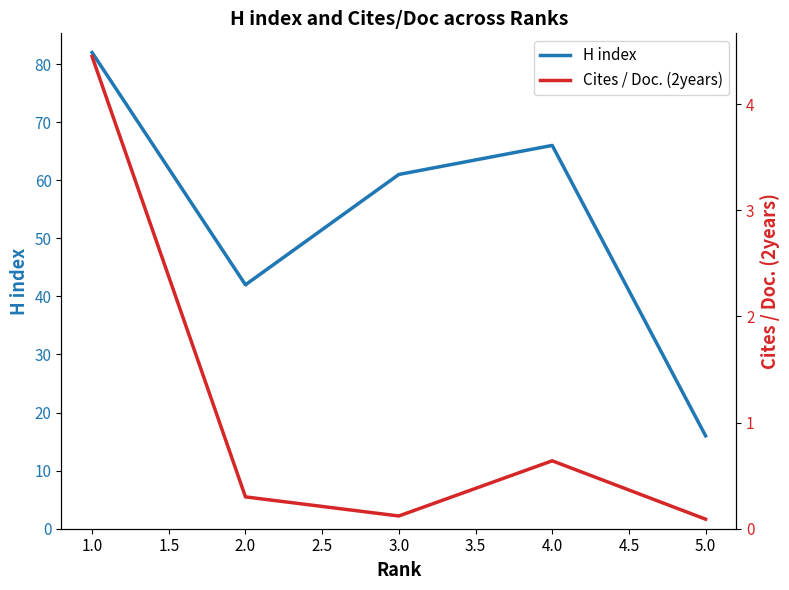

In H index, how many points are lower than both neighbors (excluding endpoints)?

1